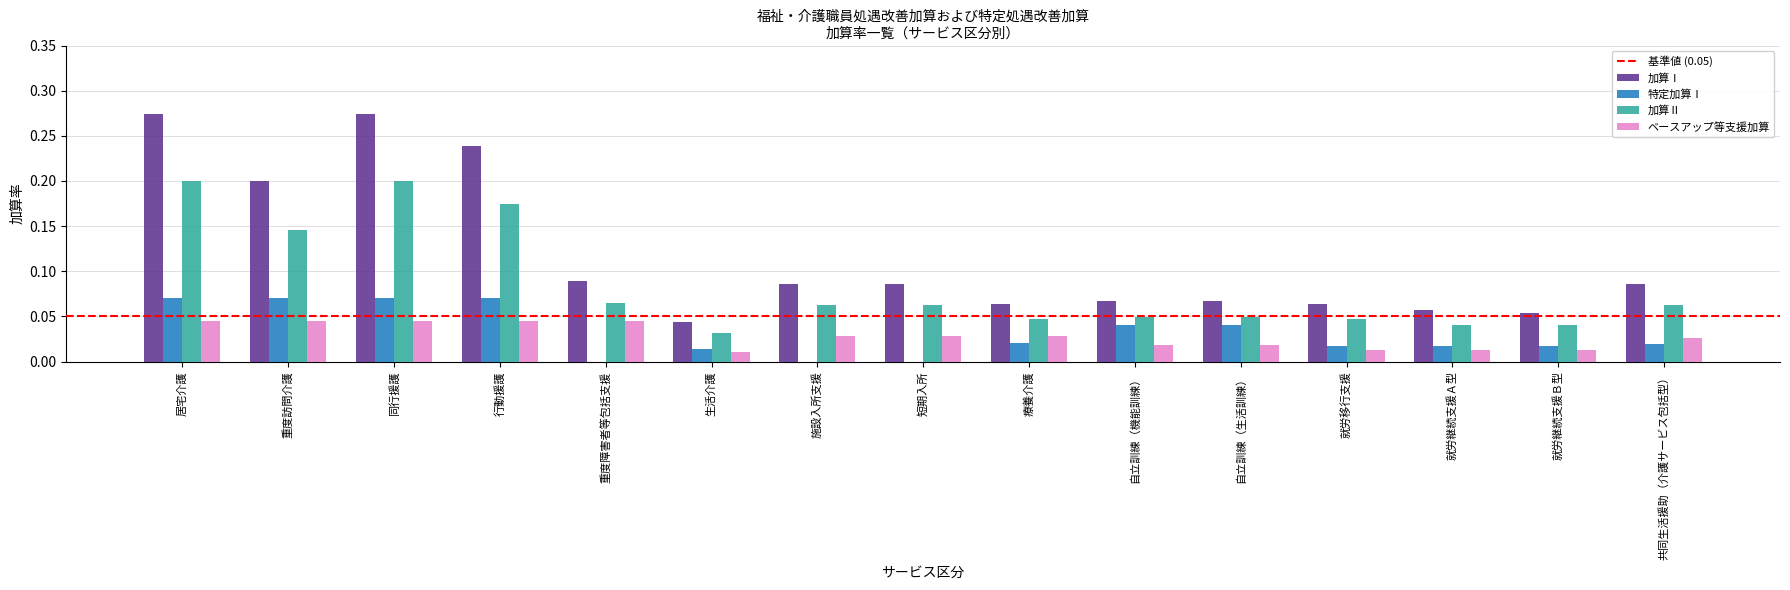

Is the value of 特定加算Ⅰ at 居宅介護 greater than the value of 加算Ⅱ at 重度訪問介護?

No